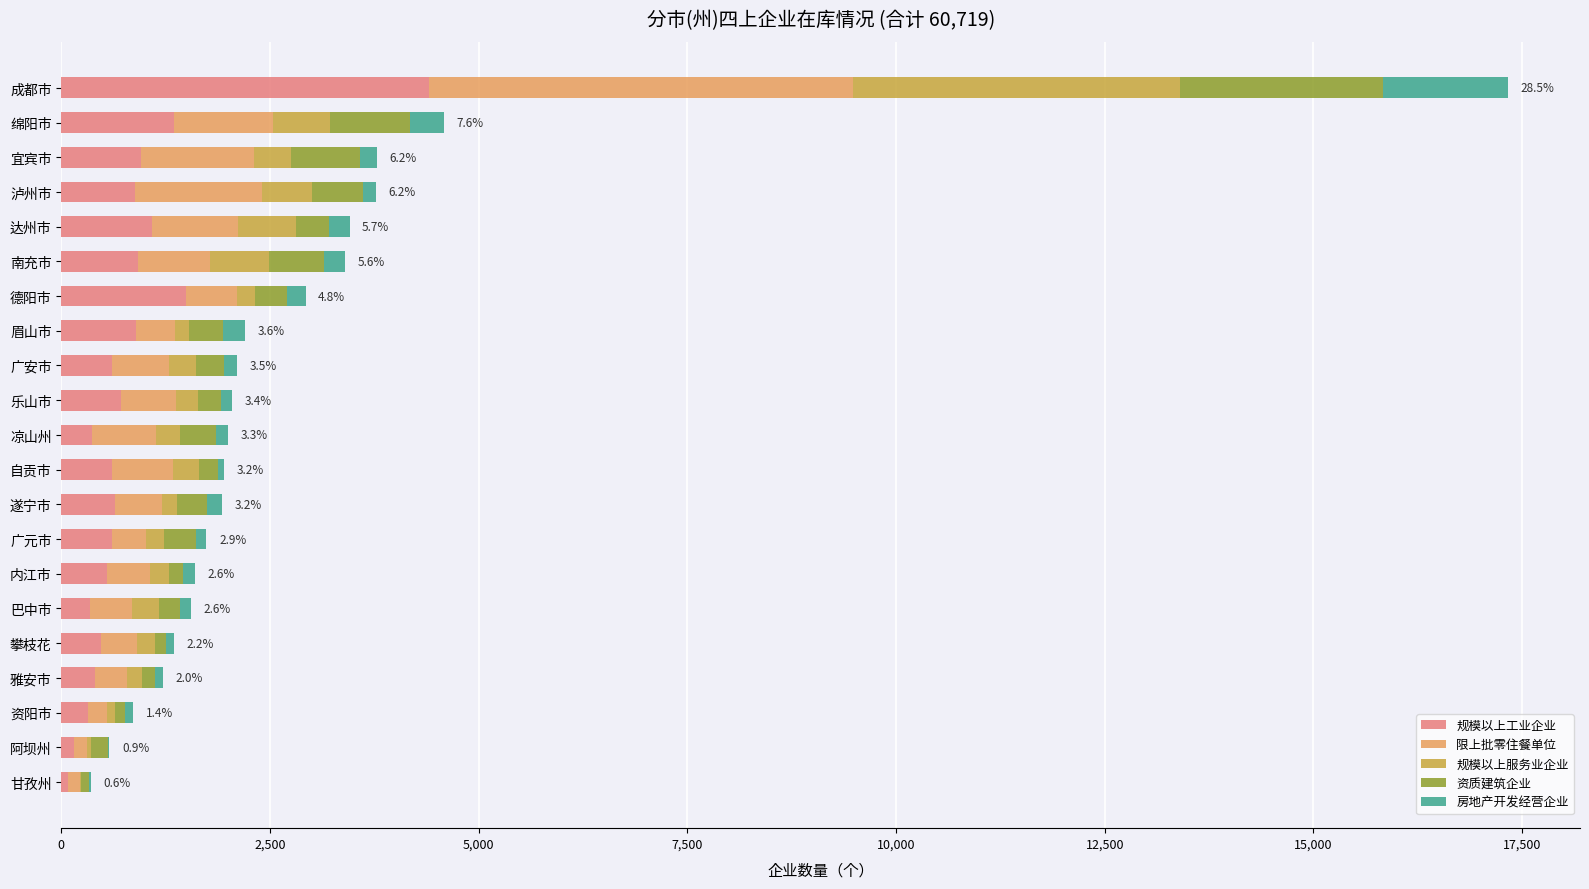

At which category is the sum across all series the highest?

成都市